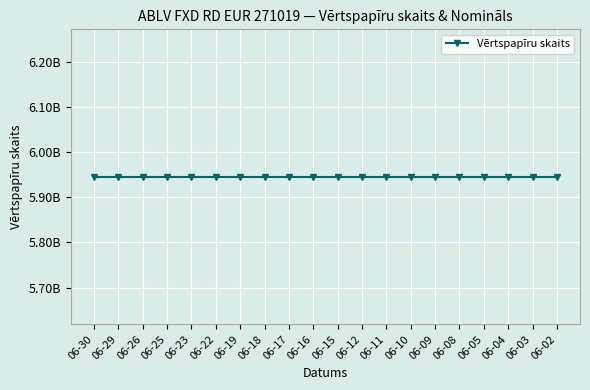

At which category does the chart reach its minimum across all series?

2020-06-30